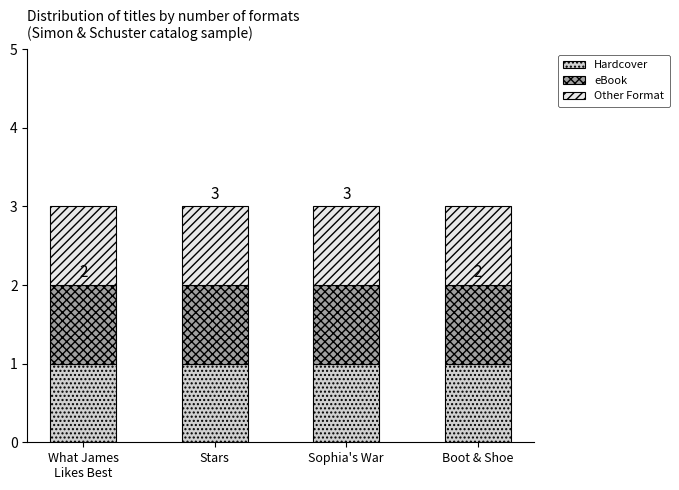

Between Stars and Sophia's War, which is larger?

Stars